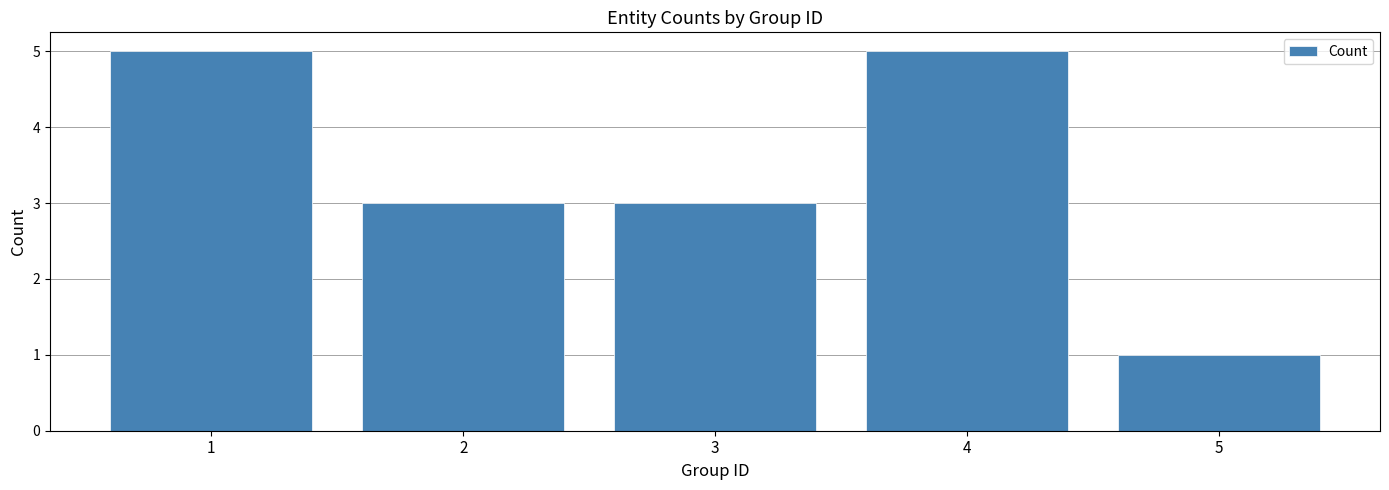

How many bars are there in total?

5